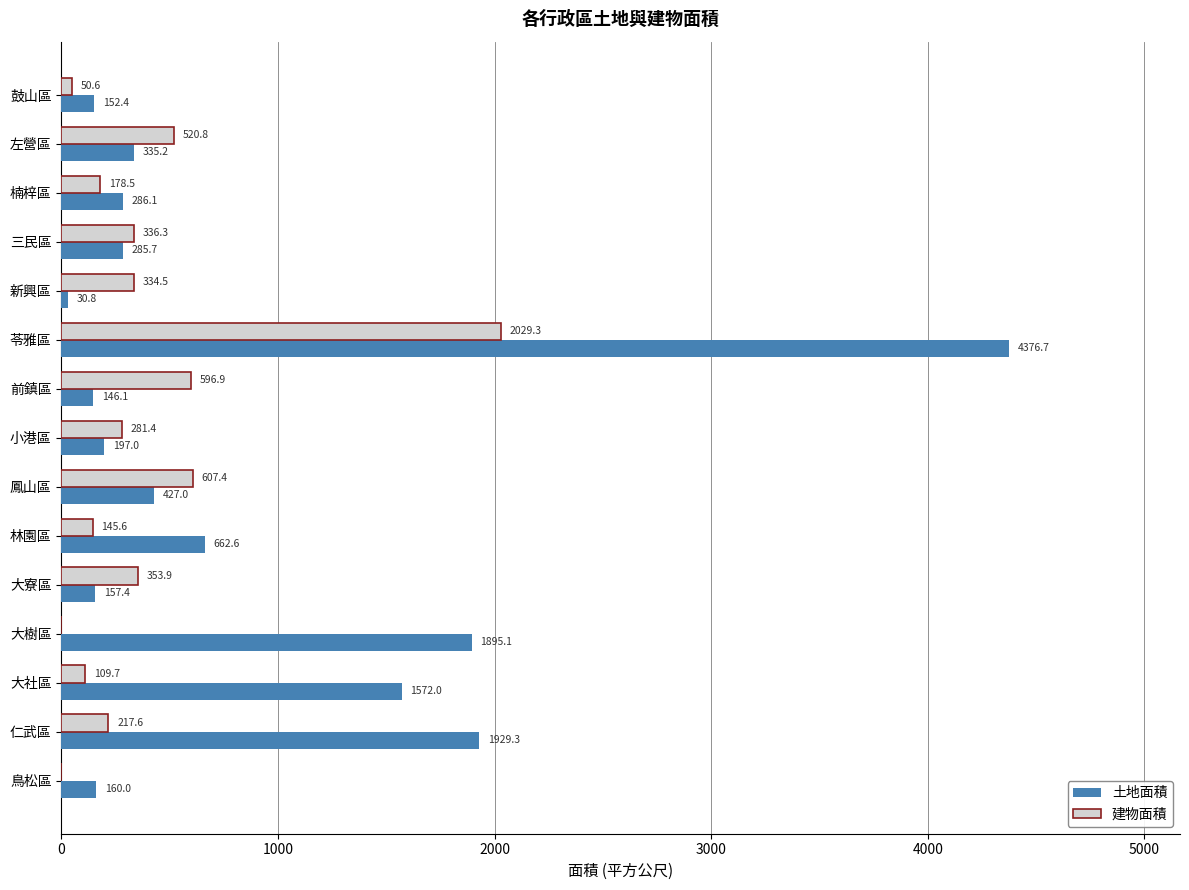

At which category is the sum across all series the highest?

苓雅區